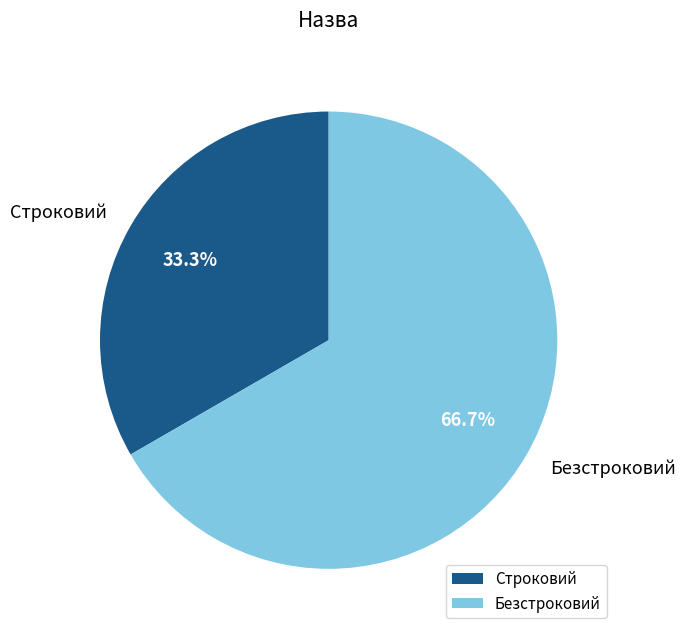

How much of the chart is everything except Безстроковий?

33.3%